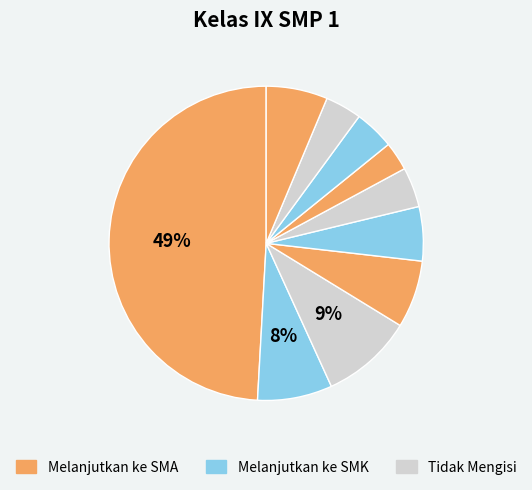

How many segments does this pie chart have?

10